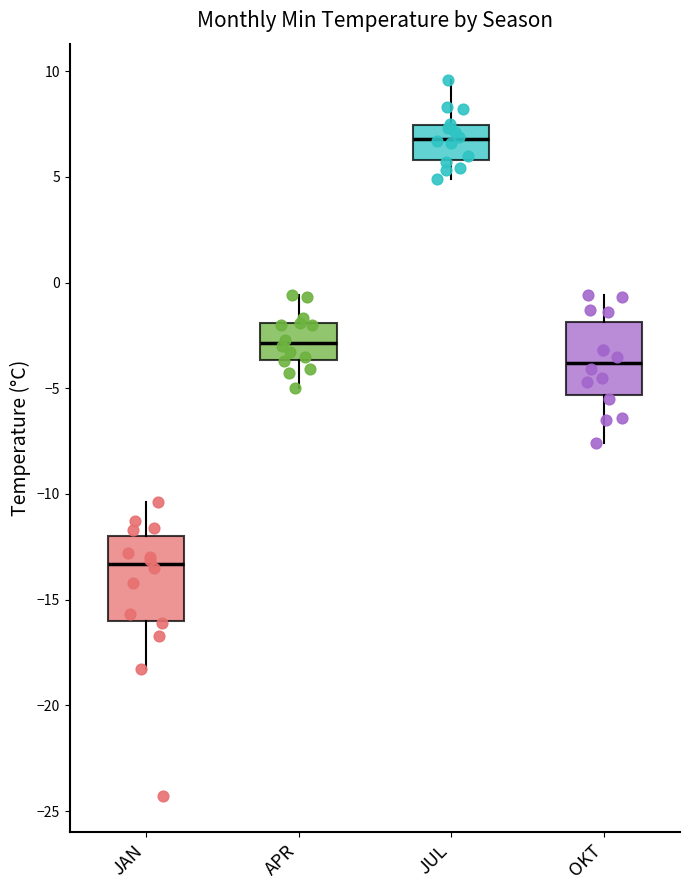

Comparing the boxes themselves (not the whiskers), which one is the tallest?

JAN